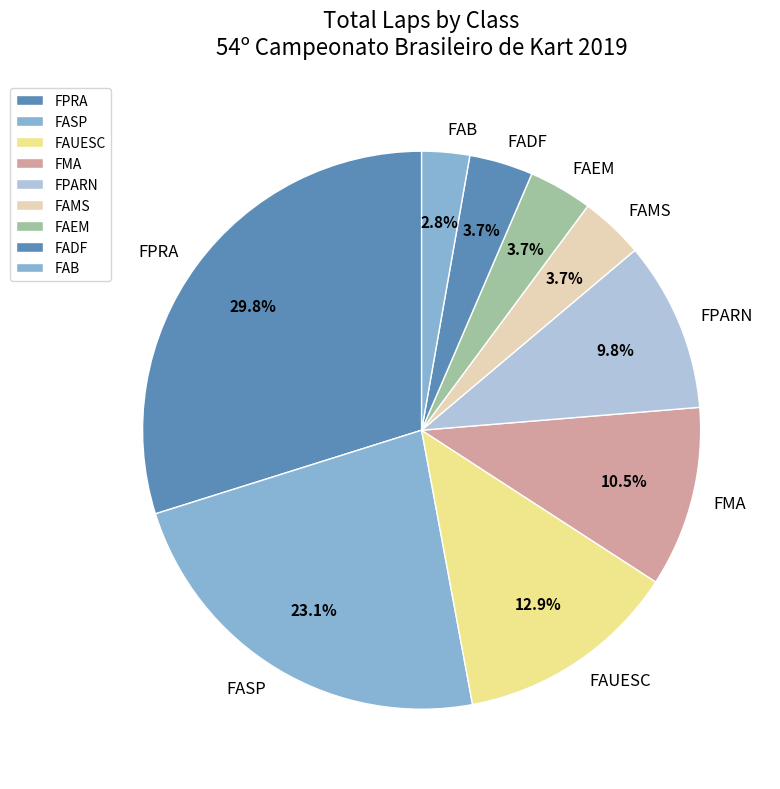

Which category has the biggest portion of the pie?

FPRA